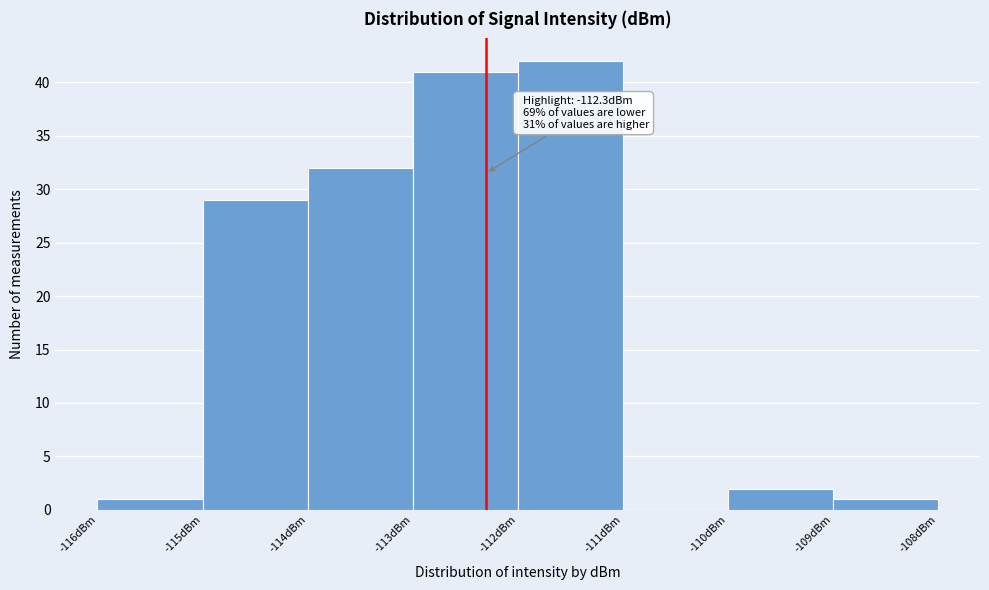

Which range on the x-axis has the tallest bar?

-112 to -111